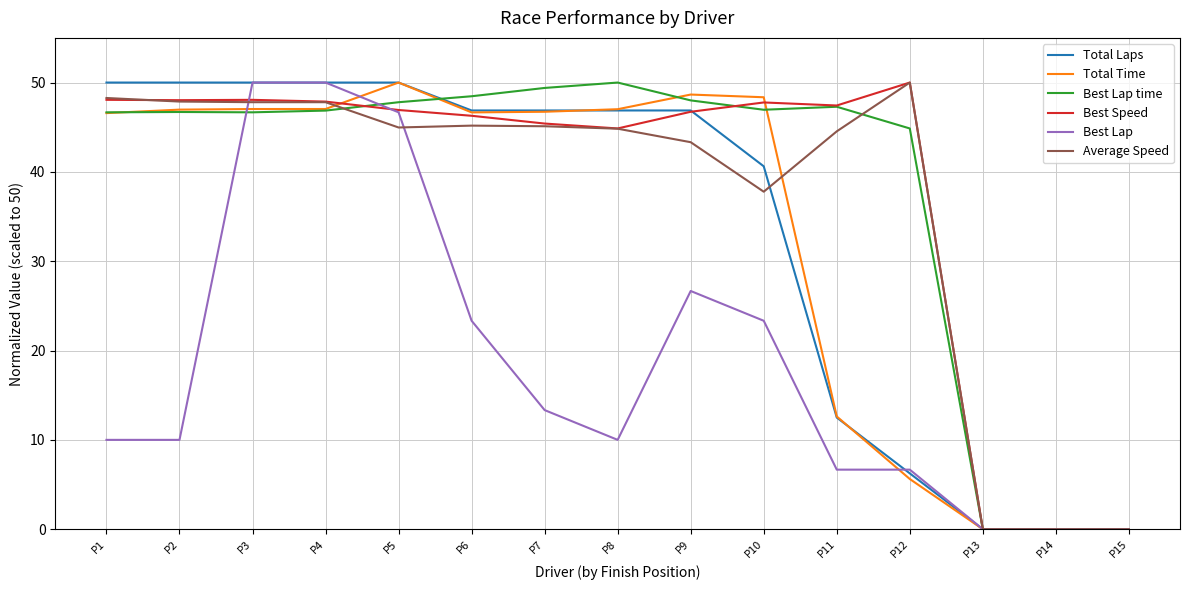

What is the highest value of the Total Time series?

50.0